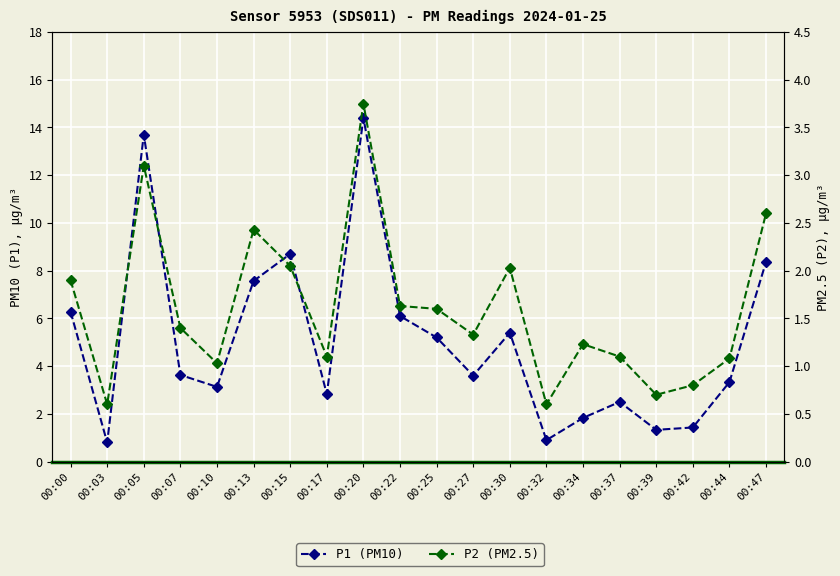

Rank the series at 00:07 from lowest to highest value.

P2 (PM2.5), P1 (PM10)